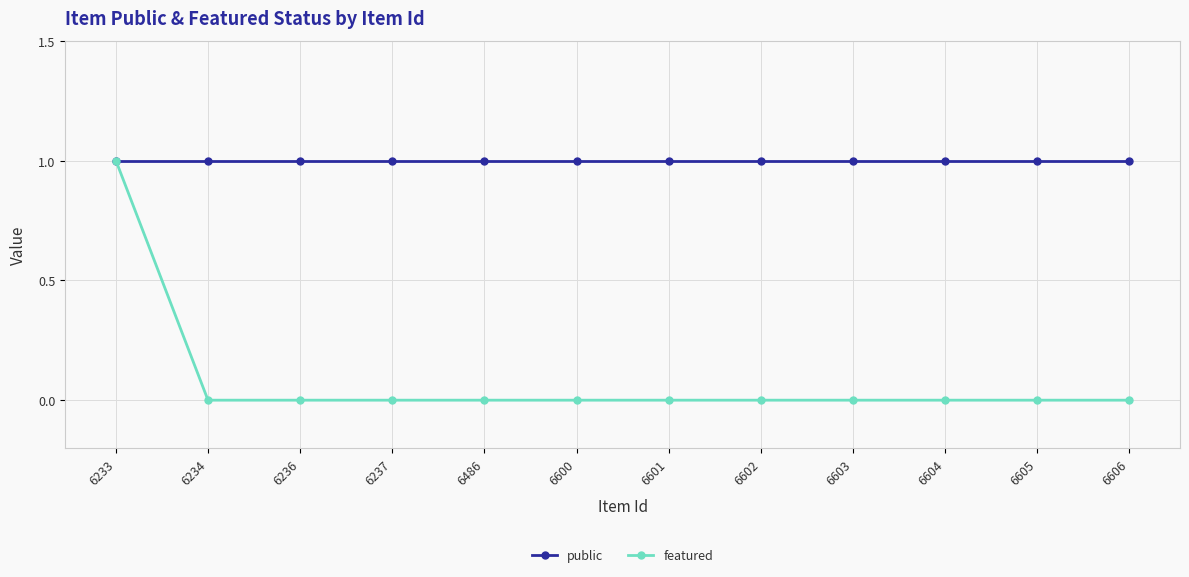

Which series has the widest spread of values?

featured